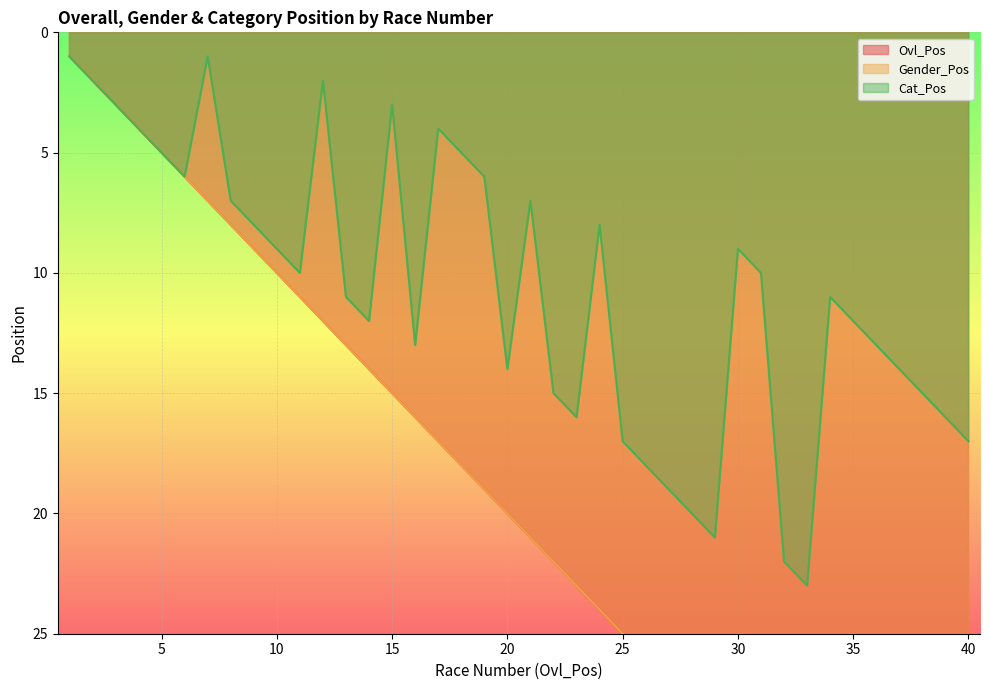

True or false: Ovl_Pos has more than 0 points higher than both neighbors.

False